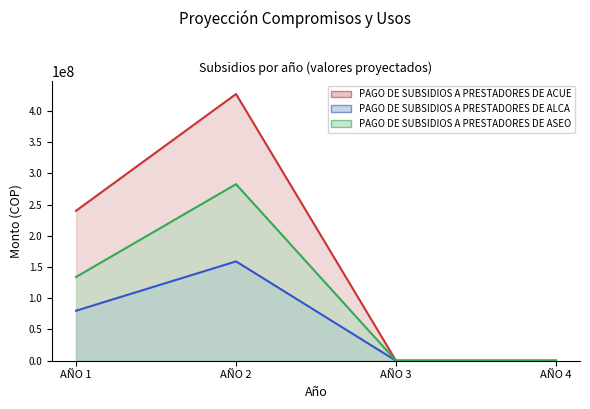

List the series in order of their peak value, highest first.

PAGO DE SUBSIDIOS A PRESTADORES DE ACUE, PAGO DE SUBSIDIOS A PRESTADORES DE ASEO, PAGO DE SUBSIDIOS A PRESTADORES DE ALCA